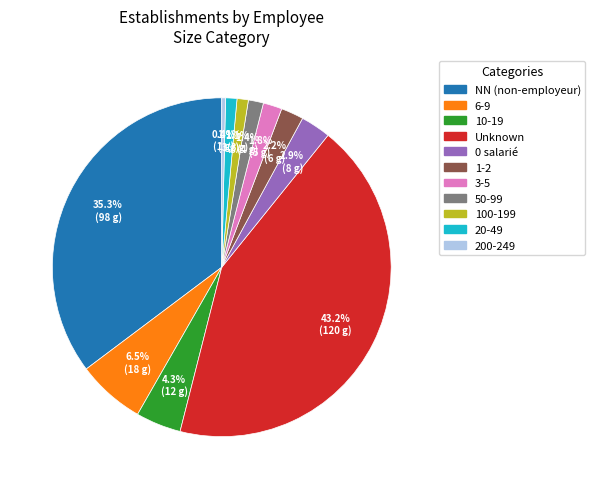

Does any single category account for the majority?

No